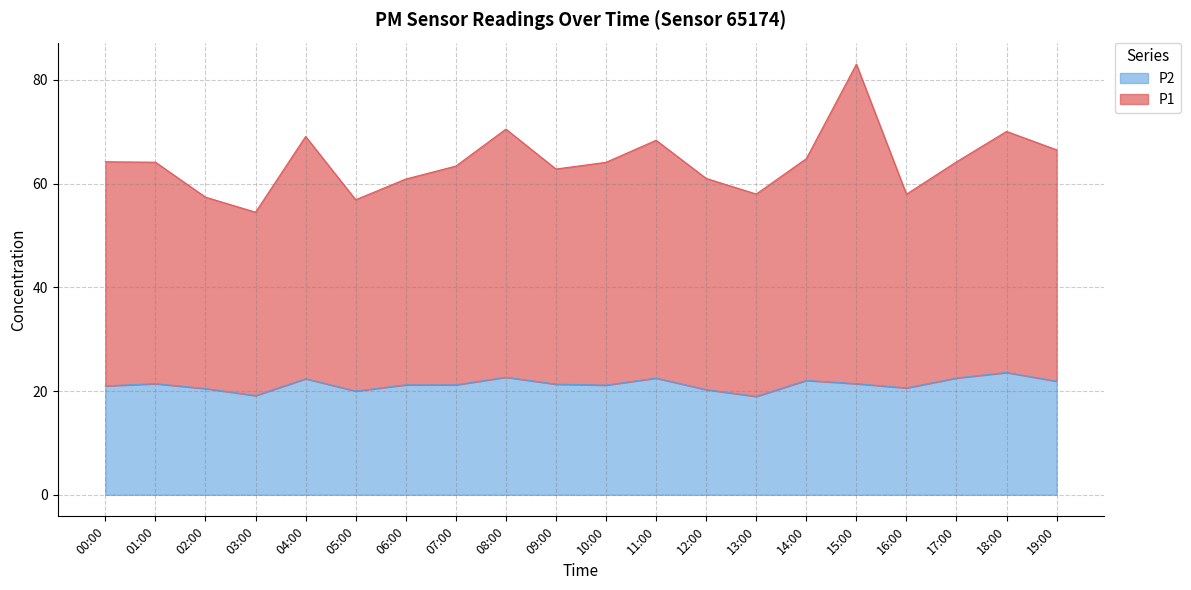

Is the value of P1 at 00:00 greater than the value of P2 at 07:00?

Yes